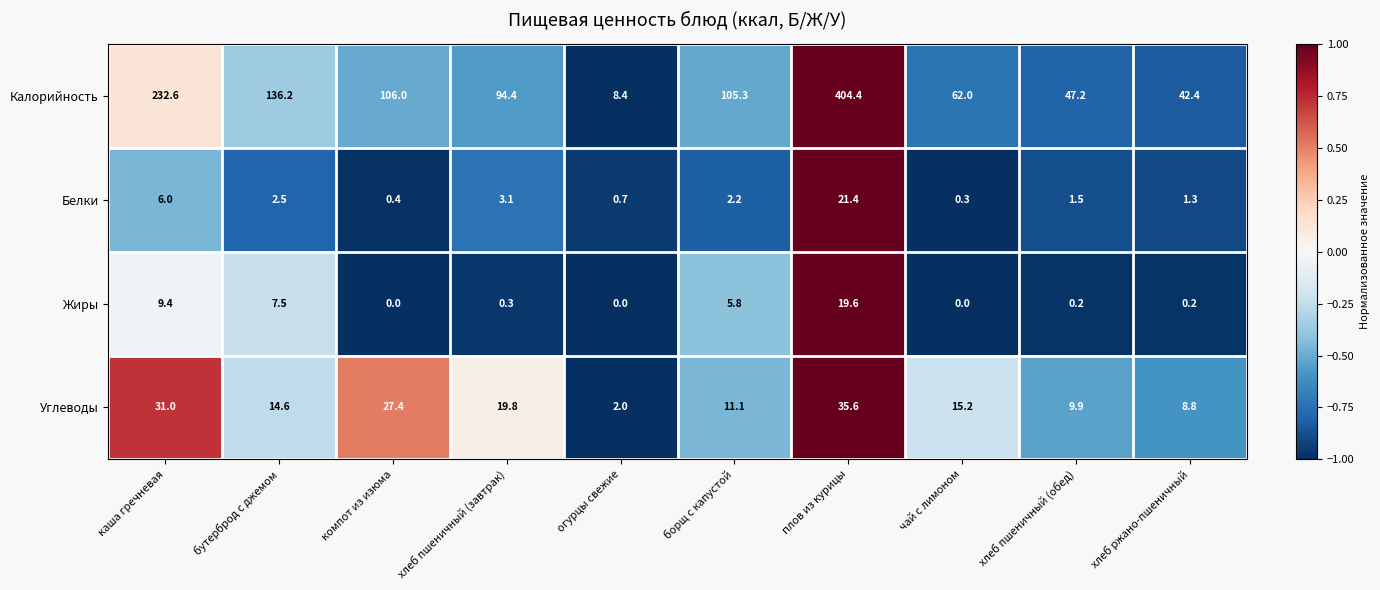

At which label is Калорийность closest to 206?

каша гречневая